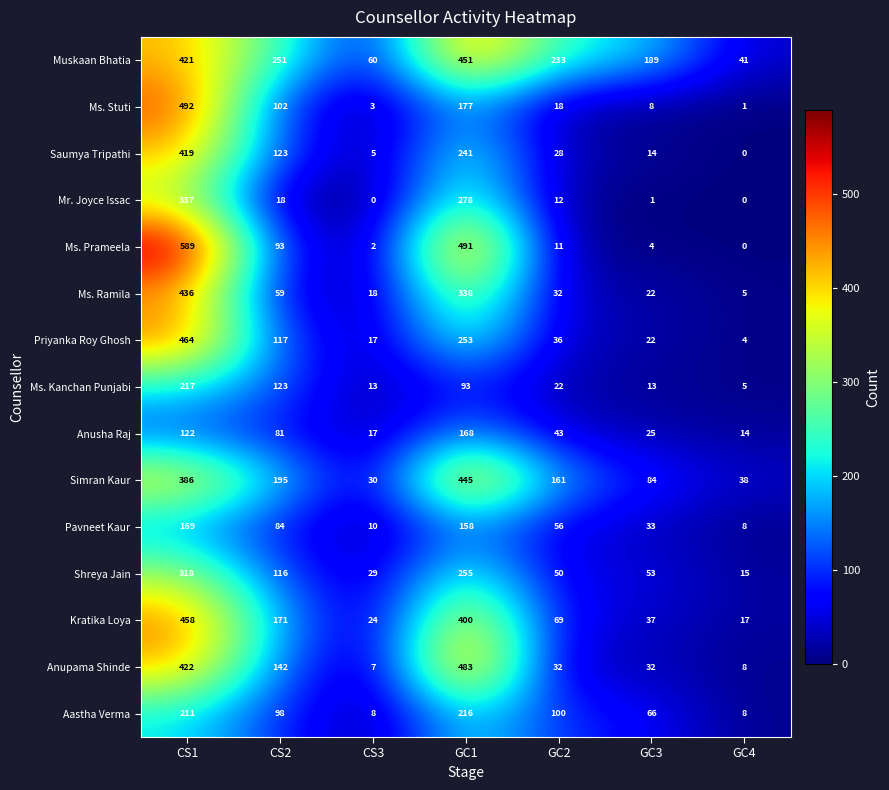

What is the difference between the maximum and minimum values in the Ms. Prameela series?

589